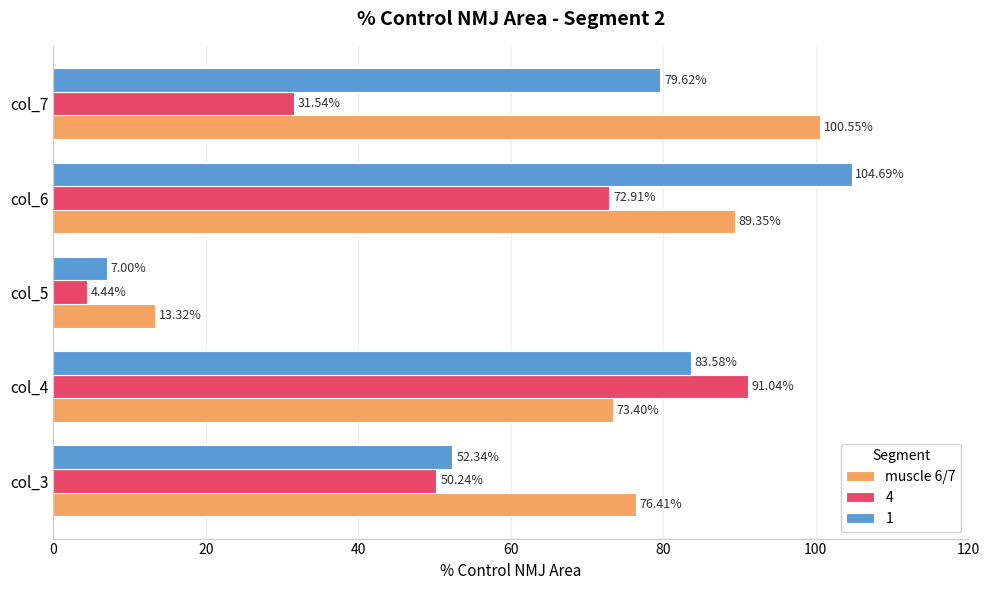

What is the difference between the maximum and minimum values in the 4 series?

86.6